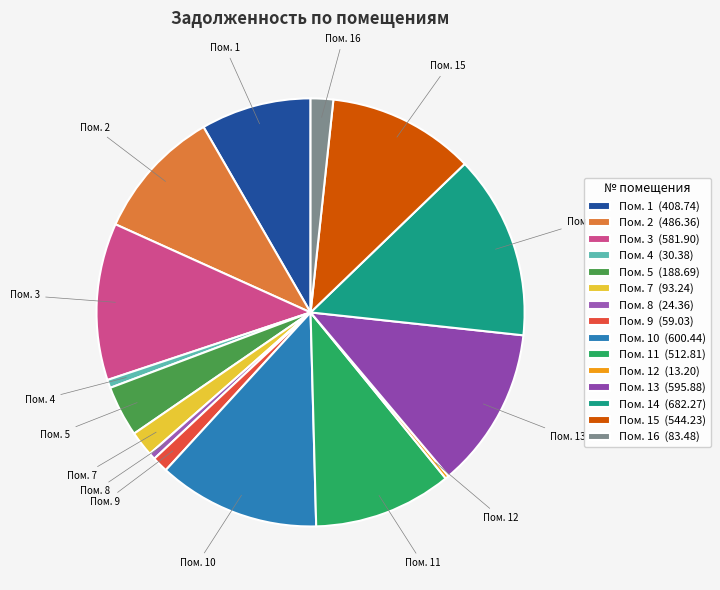

Is there any slice that represents more than half of the pie?

No